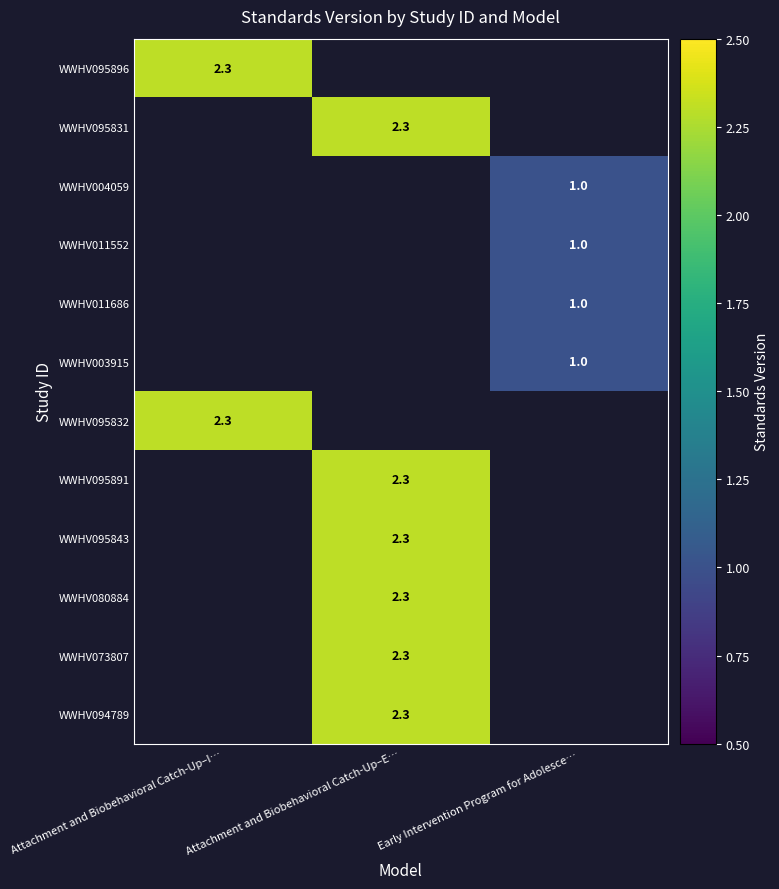

Is it true that WWHV080884 equals 2.3 at Attachment and Biobehavioral Catch-Up–E…?

True